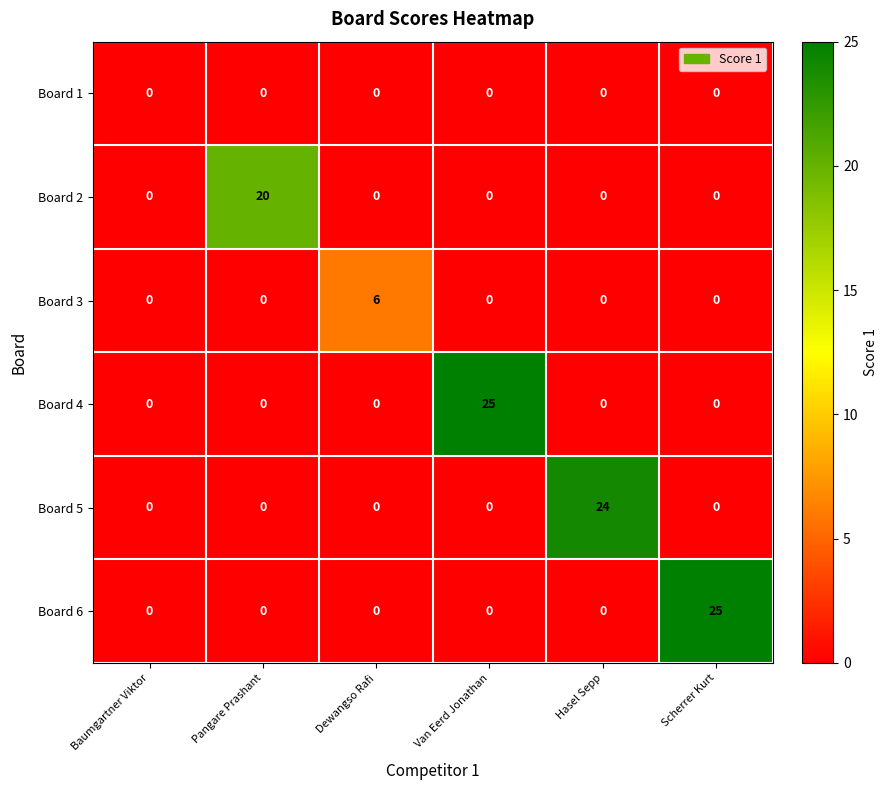

What is the spread (max minus min) of values at Van Eerd Jonathan?

25